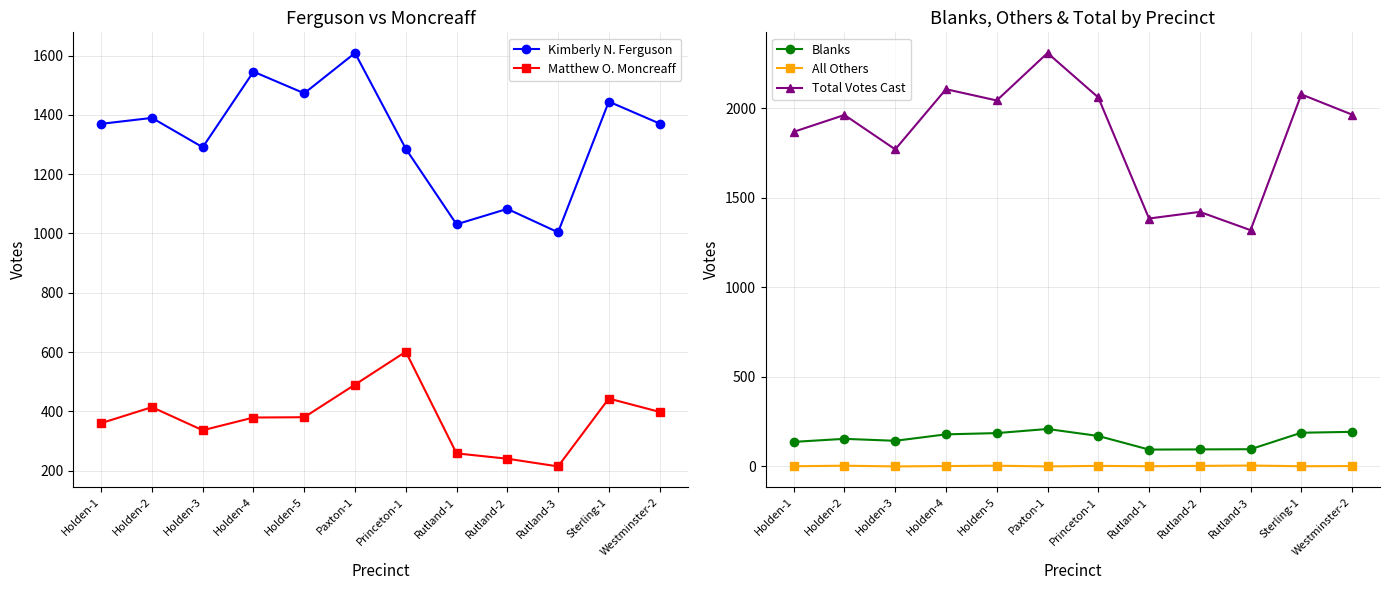

Which has a higher value, Rutland-1 or Westminster-2?

Westminster-2